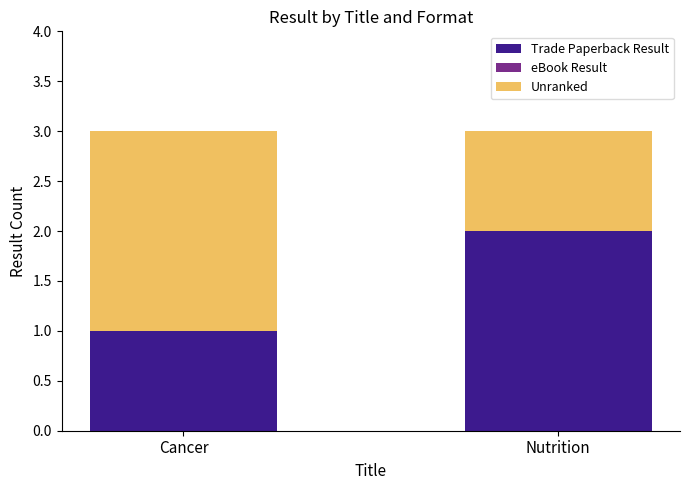

Rank the categories by Trade Paperback Result value from lowest to highest.

Cancer, Nutrition